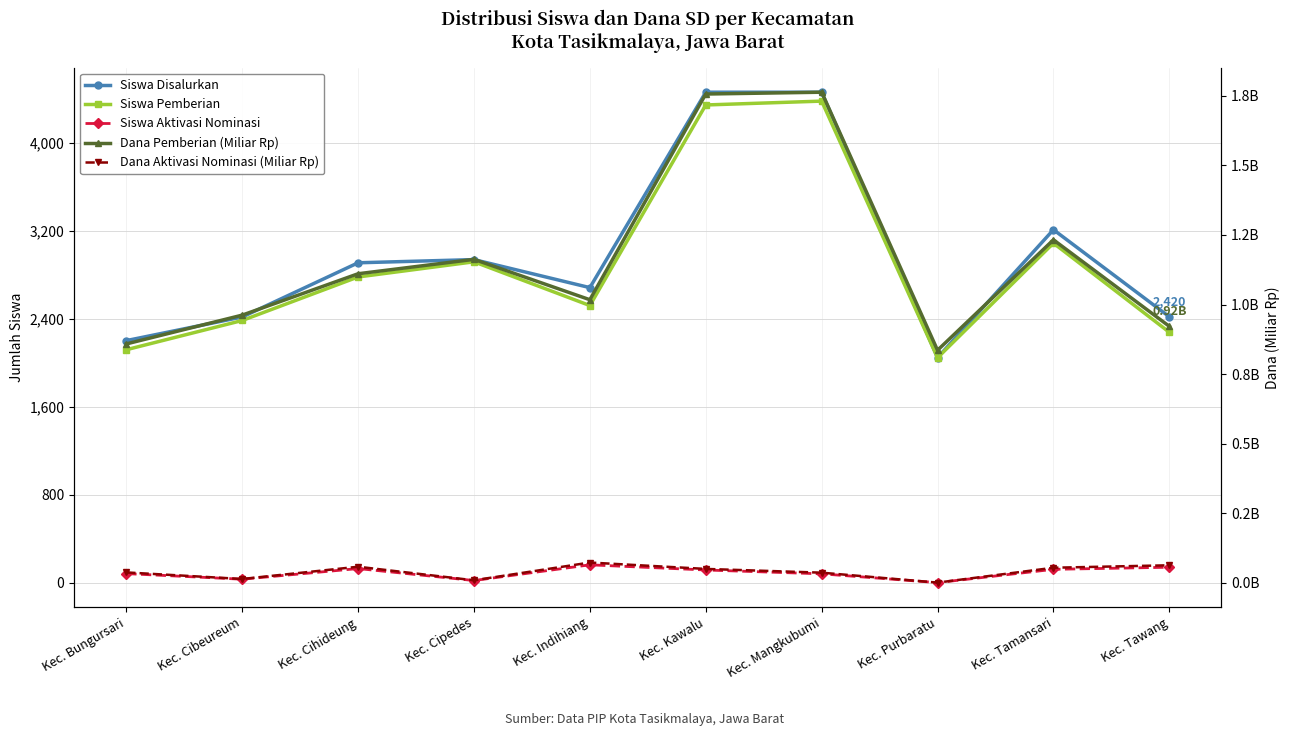

At which category does Siswa Disalurkan reach its first local valley?

Kec. Indihiang